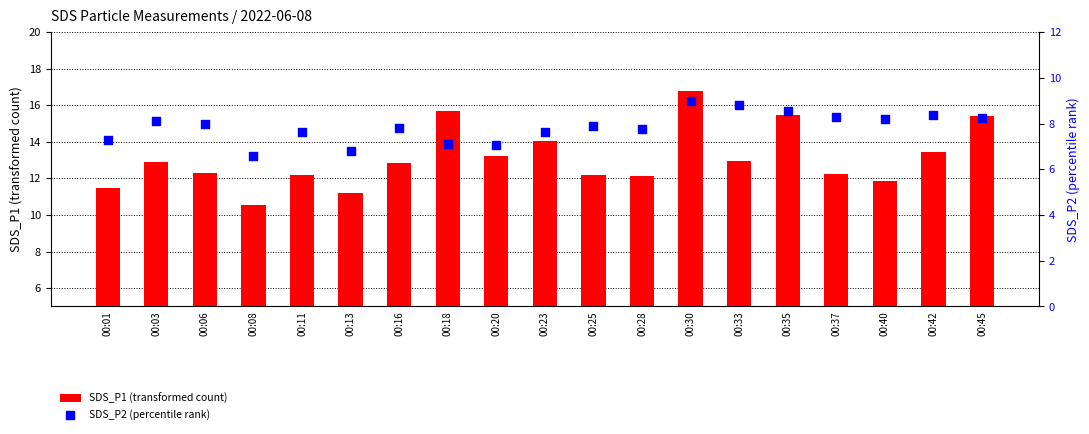

What is the total value across all series at 00:33?

21.8